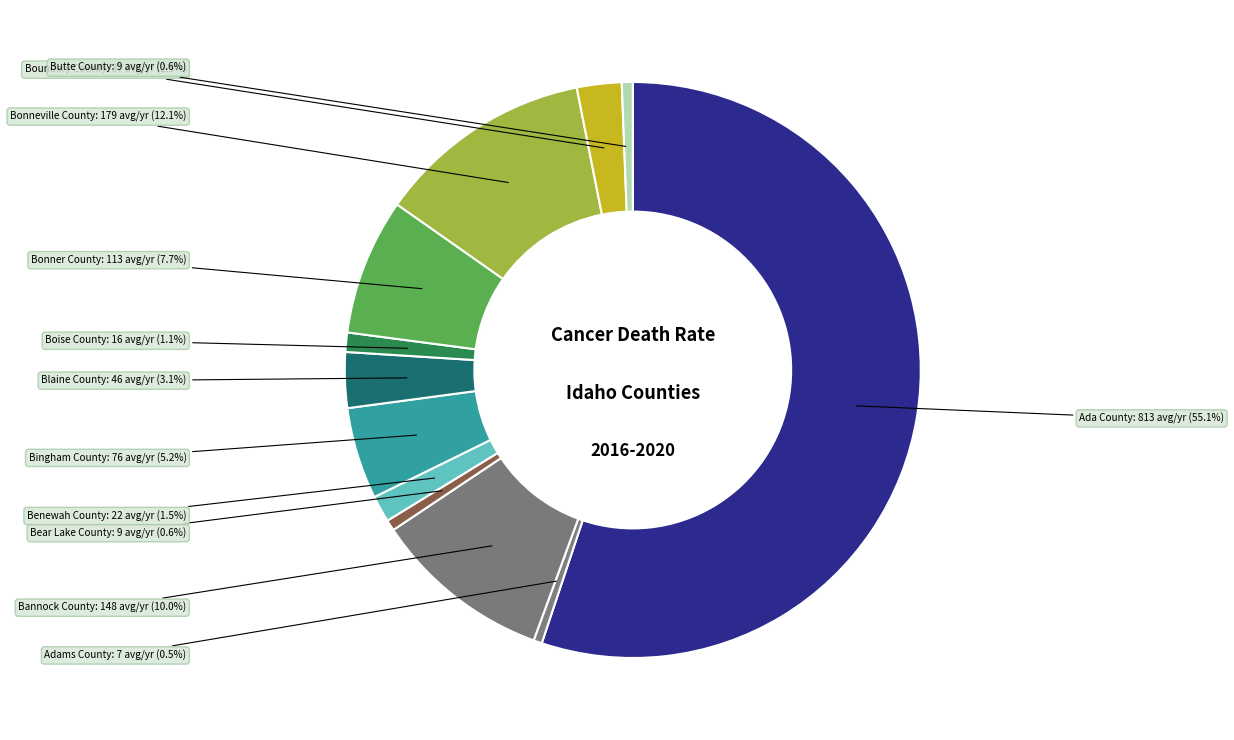

To the nearest percent, what is the difference between the largest and smallest slice percentages?

55%